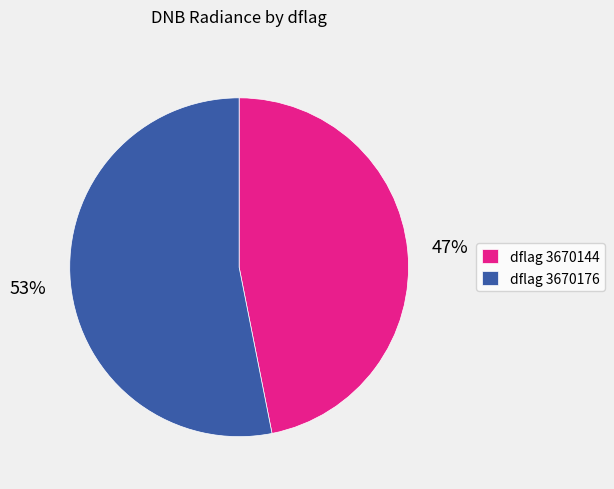

To the nearest percent, what percentage of the pie is dflag 3670176?

53%